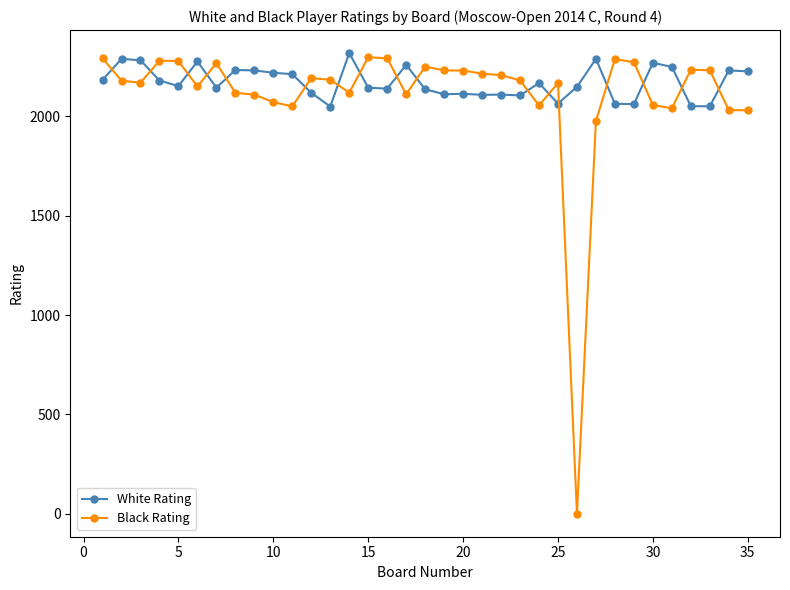

What is the difference between the maximum and second lowest values in the White Rating series?

268